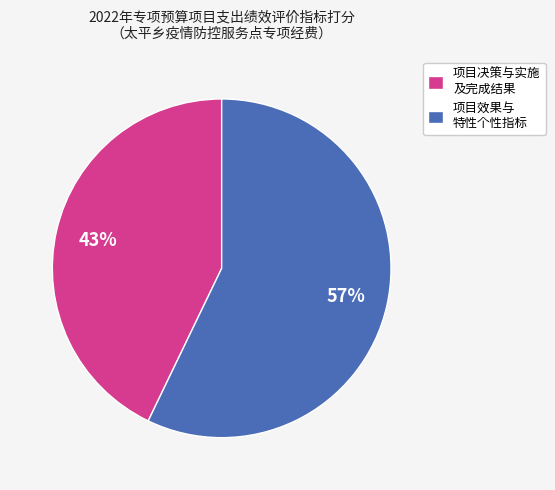

Is there a majority slice in this chart?

Yes